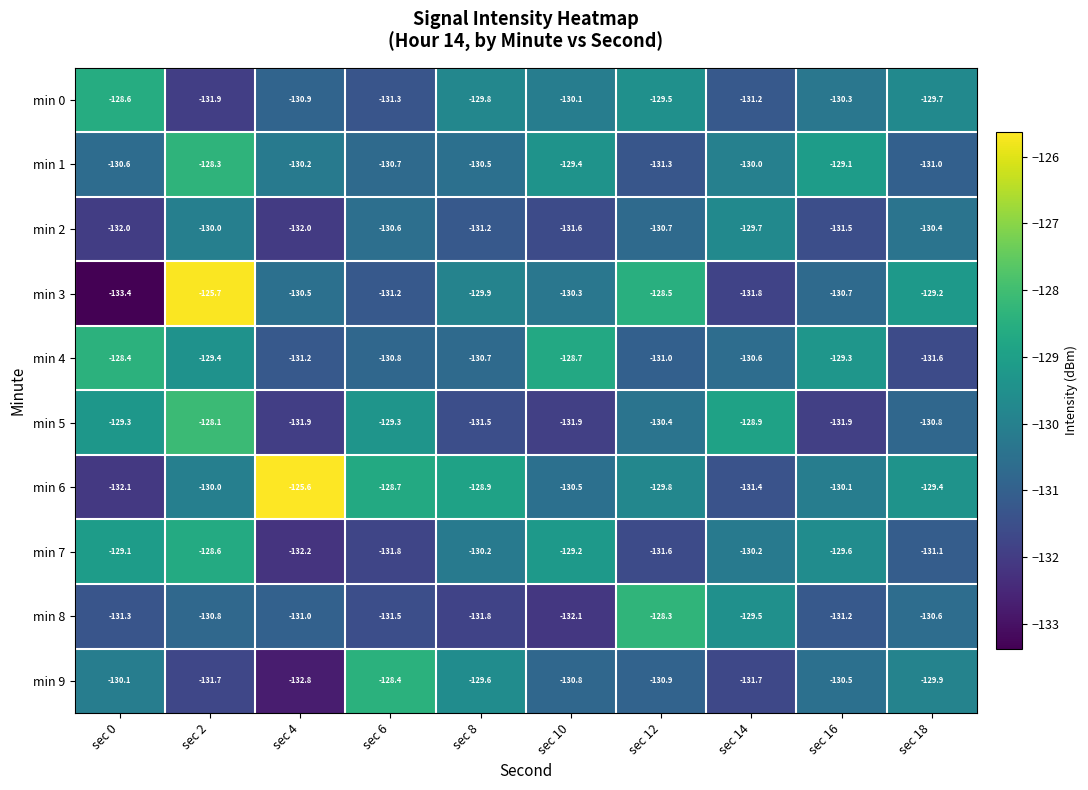

Where does the min 6 series first go above -129?

sec 4